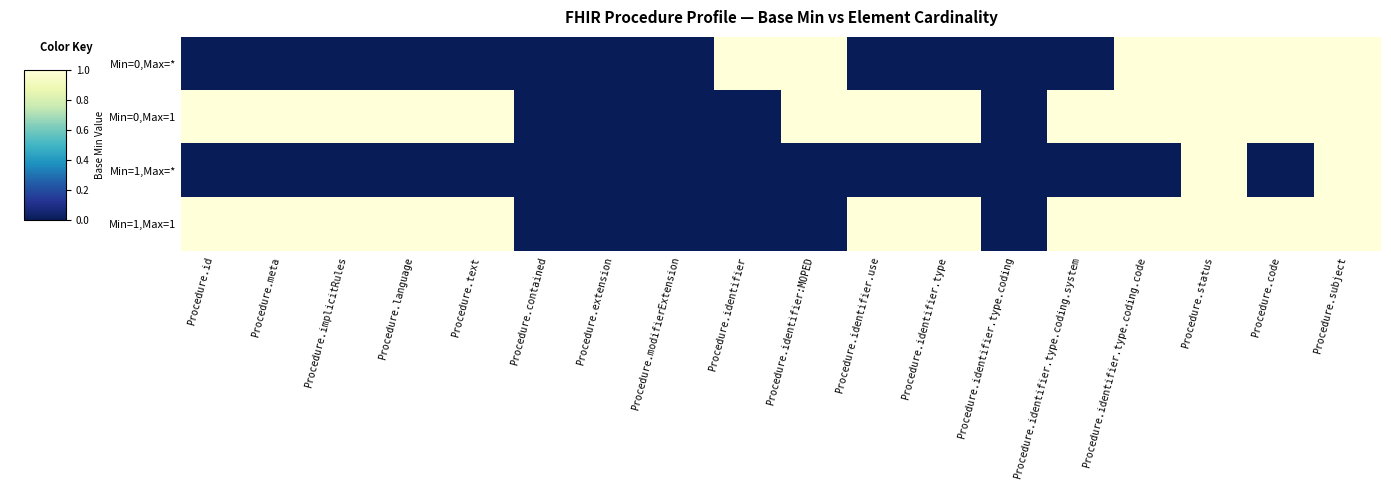

Reading left to right, transcribe all the data shown in this chart.

Min=0,Max=*: Procedure.id=0	Procedure.meta=0	Procedure.implicitRules=0	Procedure.language=0	Procedure.text=0	Procedure.contained=0	Procedure.extension=0	Procedure.modifierExtension=0	Procedure.identifier=1	Procedure.identifier:MOPED=1	Procedure.identifier.use=0	Procedure.identifier.type=0	Procedure.identifier.type.coding=0	Procedure.identifier.type.coding.system=0	Procedure.identifier.type.coding.code=1	Procedure.status=1	Procedure.code=1	Procedure.subject=1
Min=0,Max=1: Procedure.id=1	Procedure.meta=1	Procedure.implicitRules=1	Procedure.language=1	Procedure.text=1	Procedure.contained=0	Procedure.extension=0	Procedure.modifierExtension=0	Procedure.identifier=0	Procedure.identifier:MOPED=1	Procedure.identifier.use=1	Procedure.identifier.type=1	Procedure.identifier.type.coding=0	Procedure.identifier.type.coding.system=1	Procedure.identifier.type.coding.code=1	Procedure.status=1	Procedure.code=1	Procedure.subject=1
Min=1,Max=*: Procedure.id=0	Procedure.meta=0	Procedure.implicitRules=0	Procedure.language=0	Procedure.text=0	Procedure.contained=0	Procedure.extension=0	Procedure.modifierExtension=0	Procedure.identifier=0	Procedure.identifier:MOPED=0	Procedure.identifier.use=0	Procedure.identifier.type=0	Procedure.identifier.type.coding=0	Procedure.identifier.type.coding.system=0	Procedure.identifier.type.coding.code=0	Procedure.status=1	Procedure.code=0	Procedure.subject=1
Min=1,Max=1: Procedure.id=1	Procedure.meta=1	Procedure.implicitRules=1	Procedure.language=1	Procedure.text=1	Procedure.contained=0	Procedure.extension=0	Procedure.modifierExtension=0	Procedure.identifier=0	Procedure.identifier:MOPED=0	Procedure.identifier.use=1	Procedure.identifier.type=1	Procedure.identifier.type.coding=0	Procedure.identifier.type.coding.system=1	Procedure.identifier.type.coding.code=1	Procedure.status=1	Procedure.code=1	Procedure.subject=1